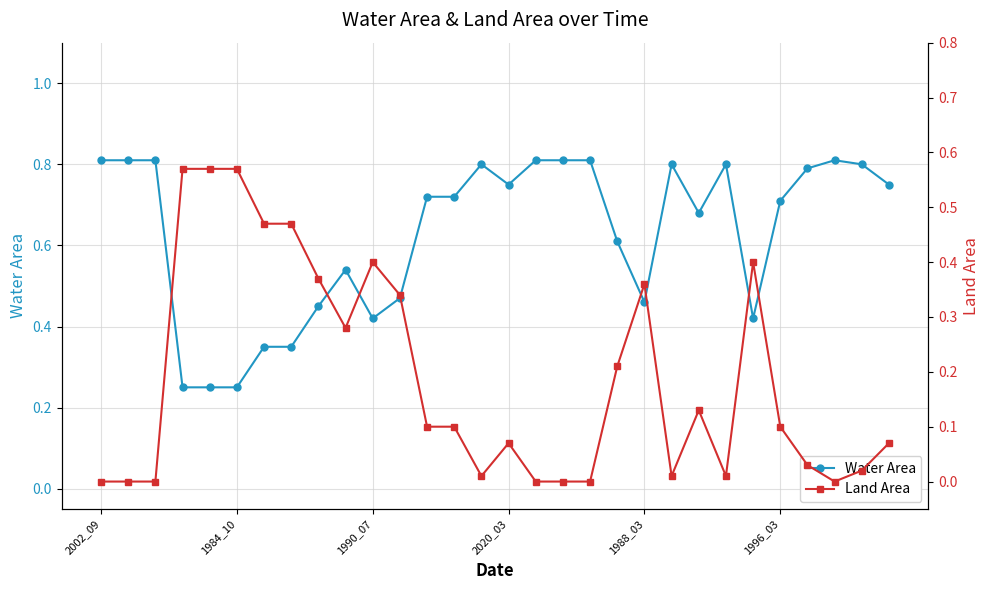

List the series in order of their overall mean, lowest first.

Land Area, Water Area